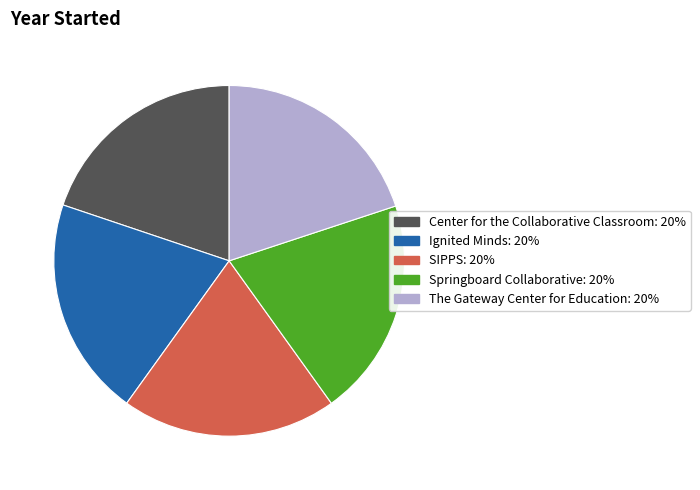

Does any single category account for the majority?

No